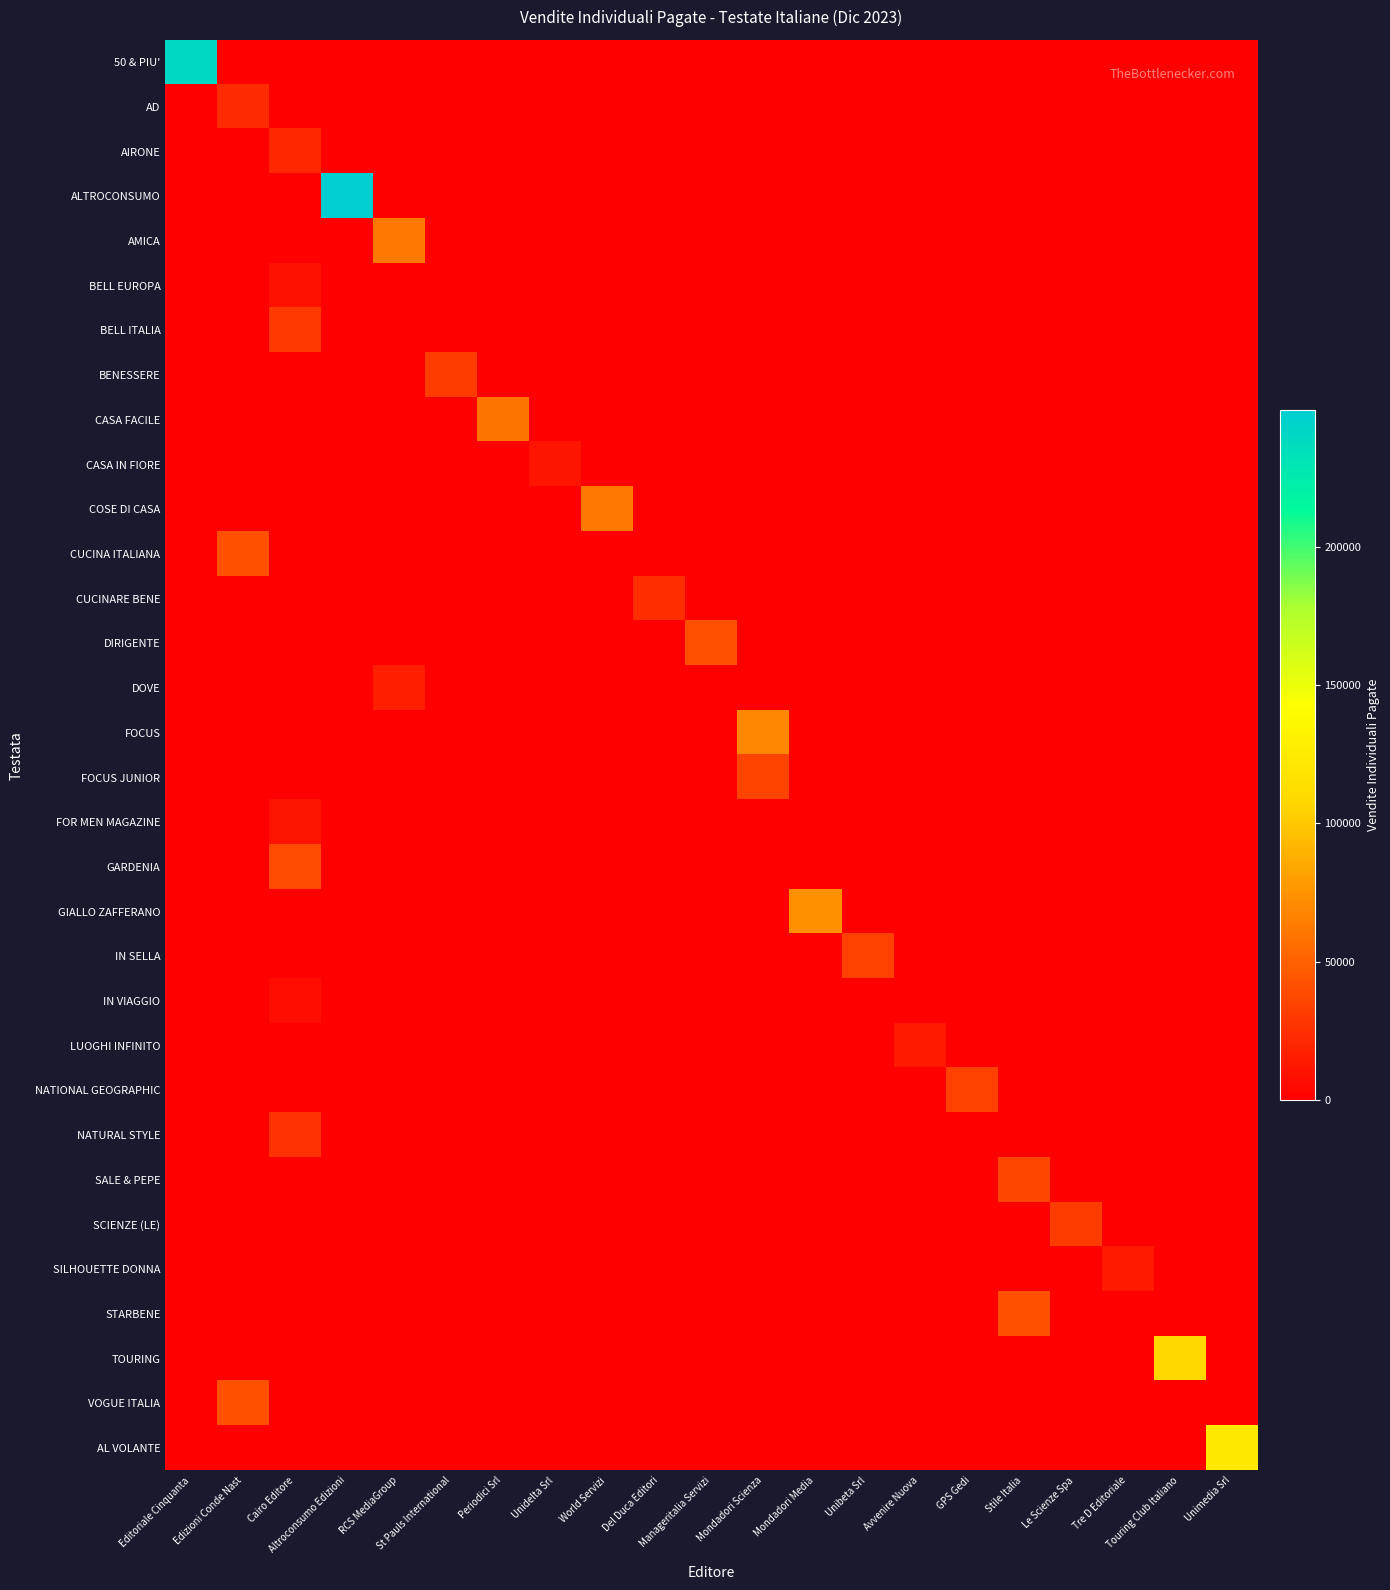

What is the total value across all series at Unibeta Srl?

33480